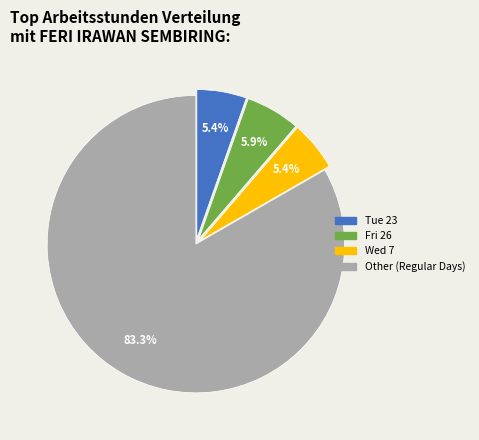

Is there a majority slice in this chart?

Yes